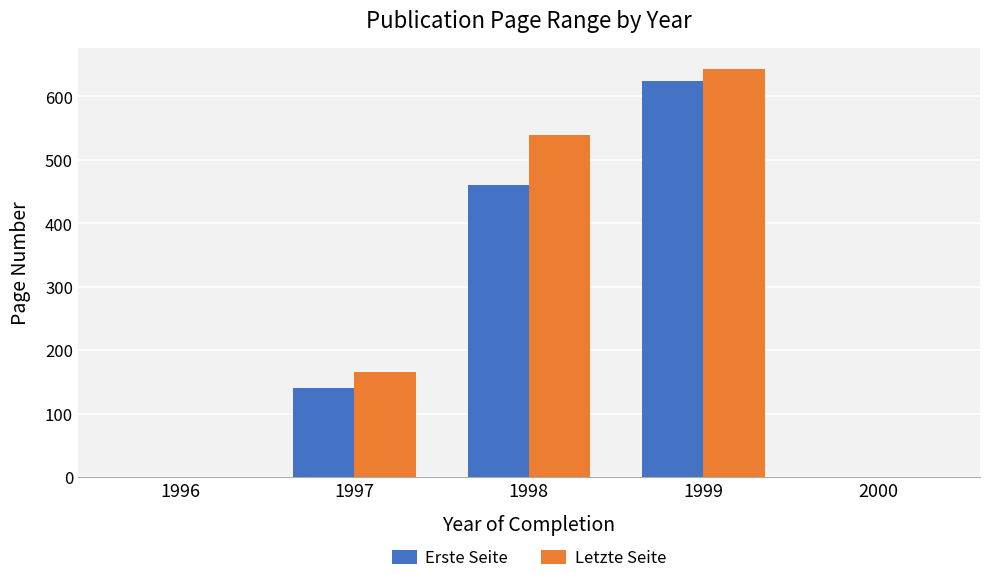

At which label is Erste Seite closest to 312?

1998